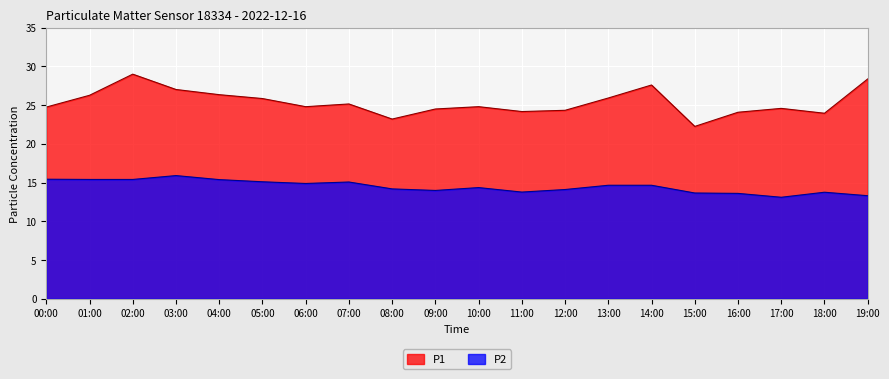

What is the maximum value for P2?

15.9